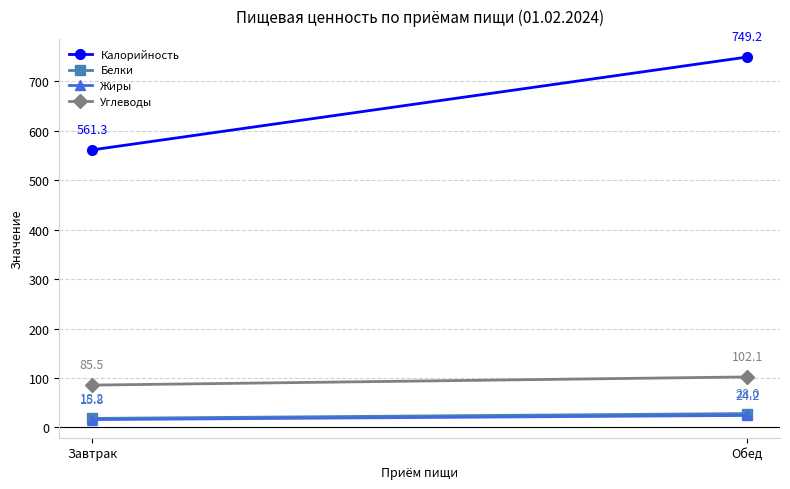

What position from the left is Завтрак?

1